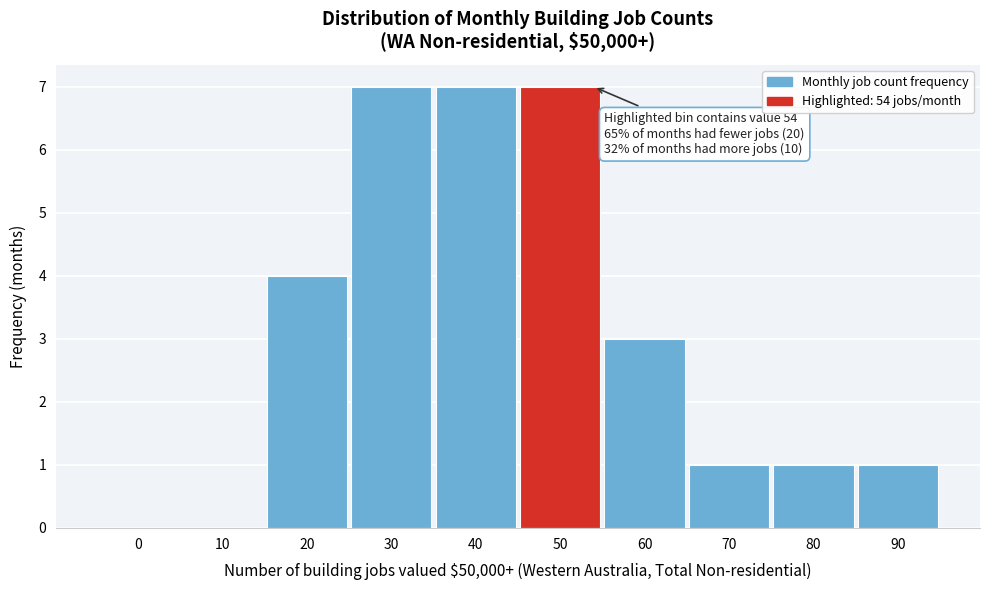

Reading left to right, transcribe all the data shown in this chart.

0=0	10=0	20=4	30=7	40=7	50=7	60=3	70=1	80=1	90=1